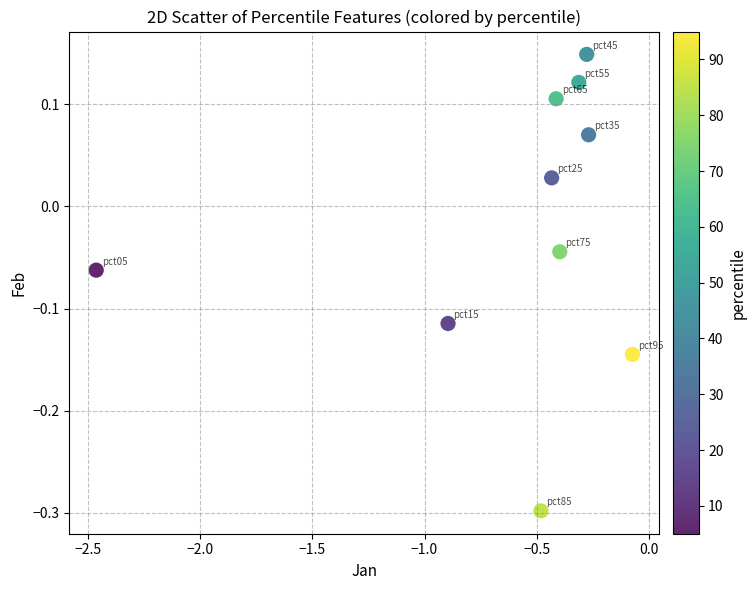

What is the range of X values (max minus min)?

2.4